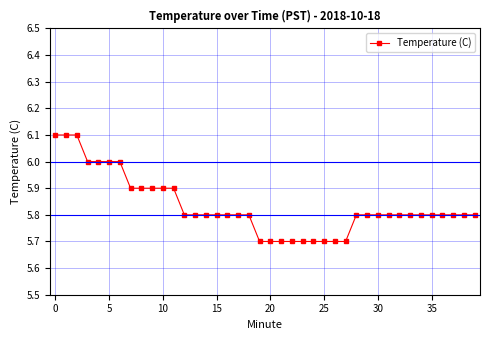

What is the difference between the maximum and minimum values?

0.4